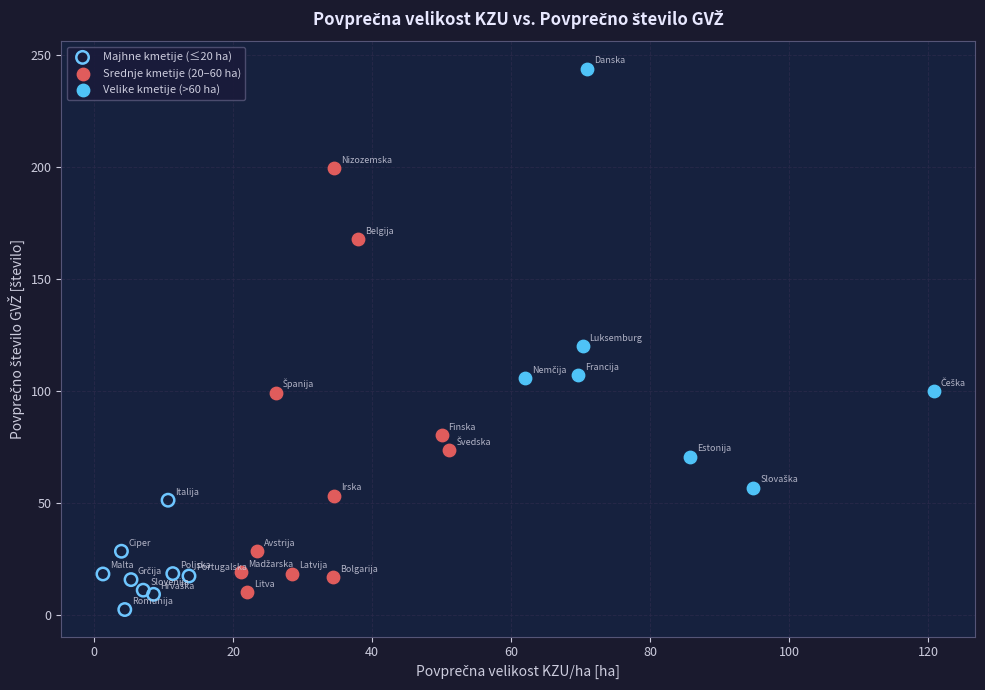

Which series contains the highest Y value?

Velike kmetije (>60 ha)